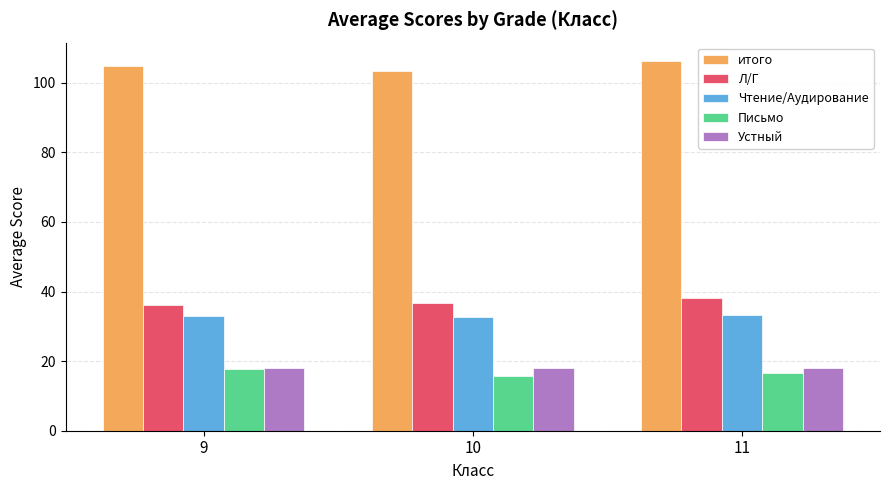

What is the sum of all Чтение/Аудирование values?

99.1